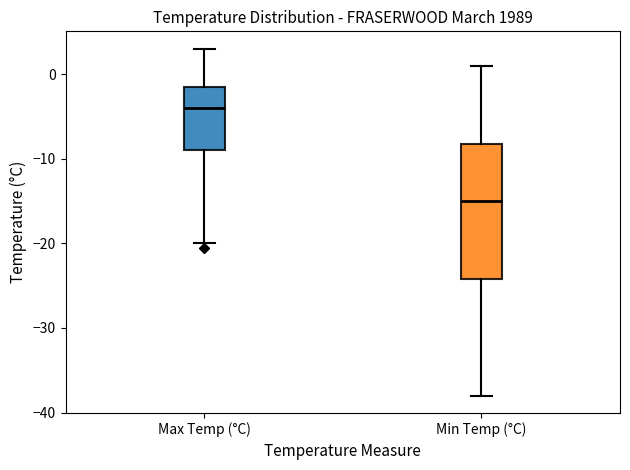

Where does the median line of the box for Min Temp (°C) sit on the y-axis? The values are not printed on the chart, so give them approximately, as read against the axis.

-15